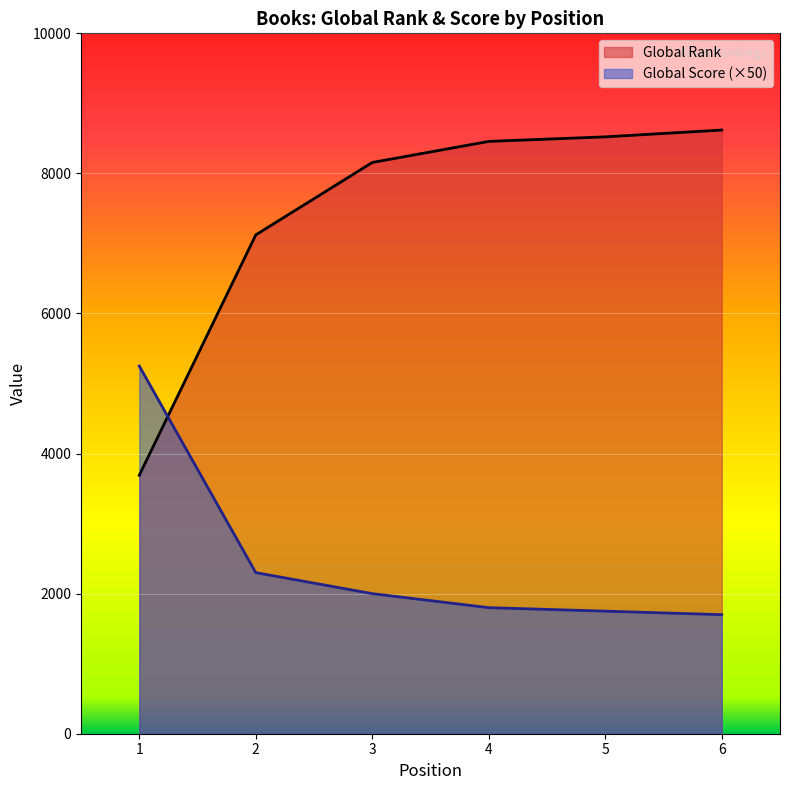

What is the average value of the Global Rank series?

7428